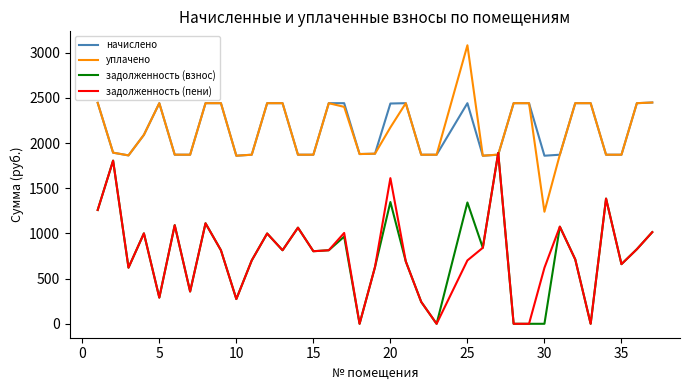

What is the maximum value shown in the chart?

3081.3